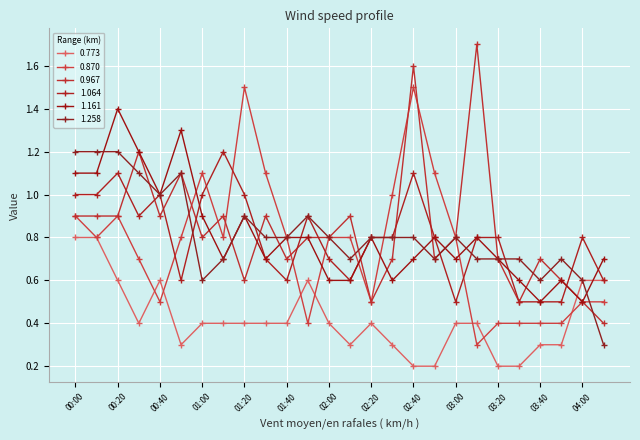

Is this an area chart (filled region under the line)?

No